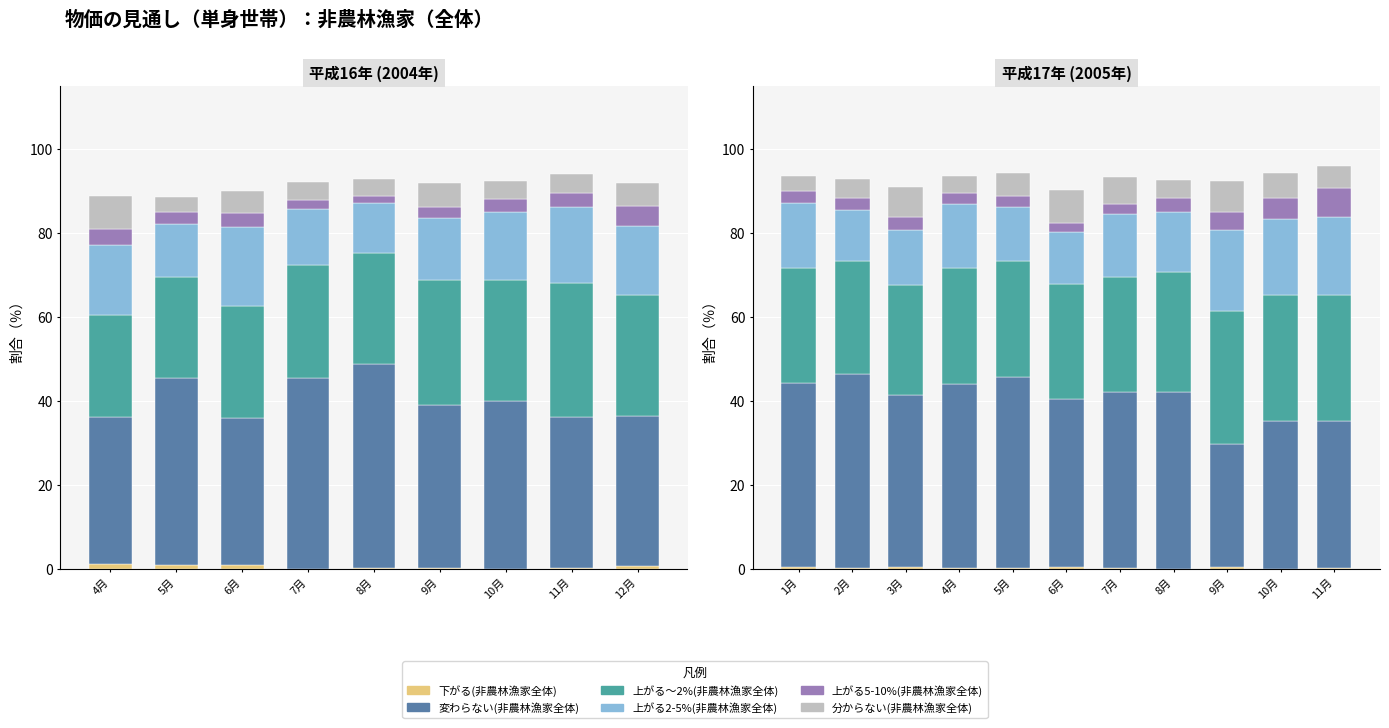

Does the chart contain any negative values?

No